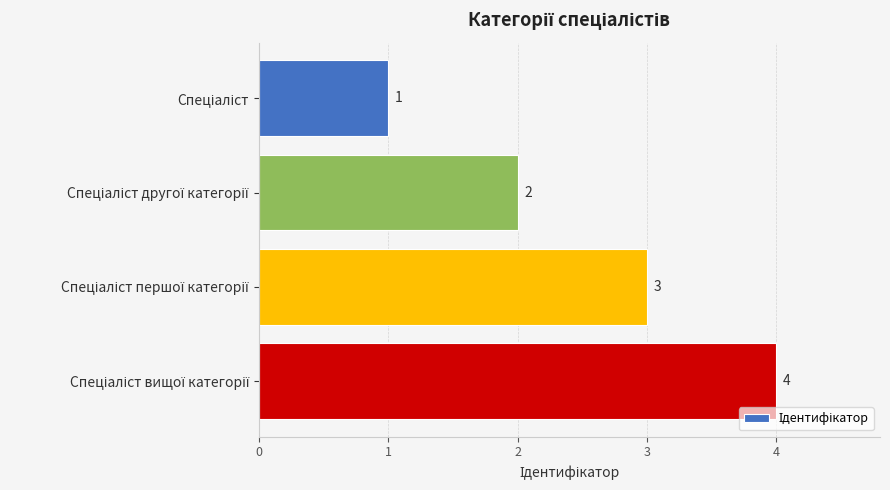

What is the value of the 4th bar from the top?

4